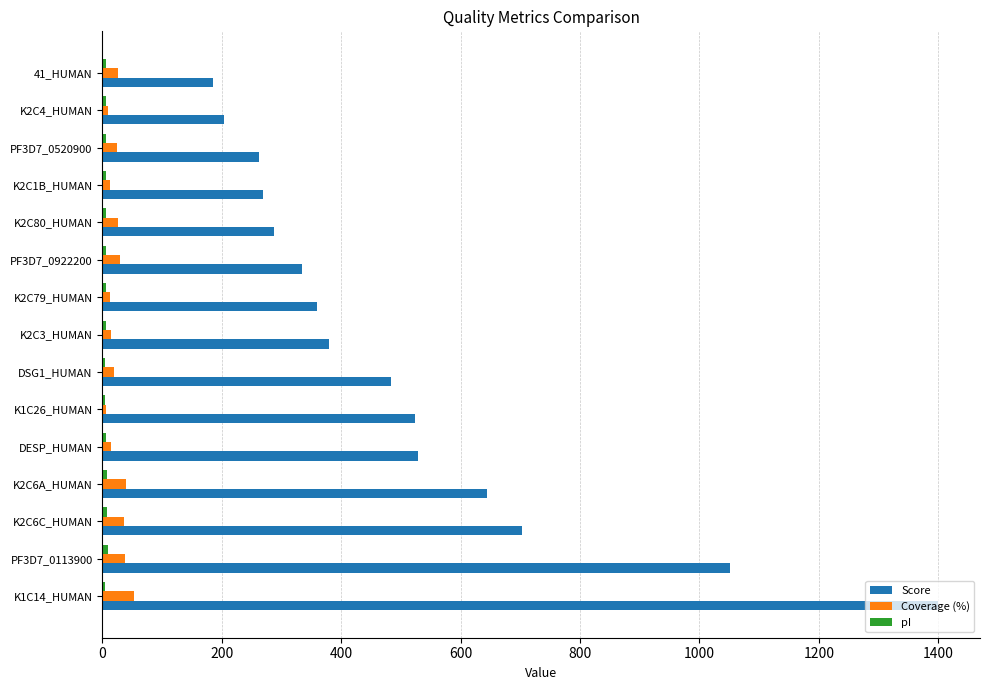

Which label corresponds to the largest value in the chart?

K1C14_HUMAN